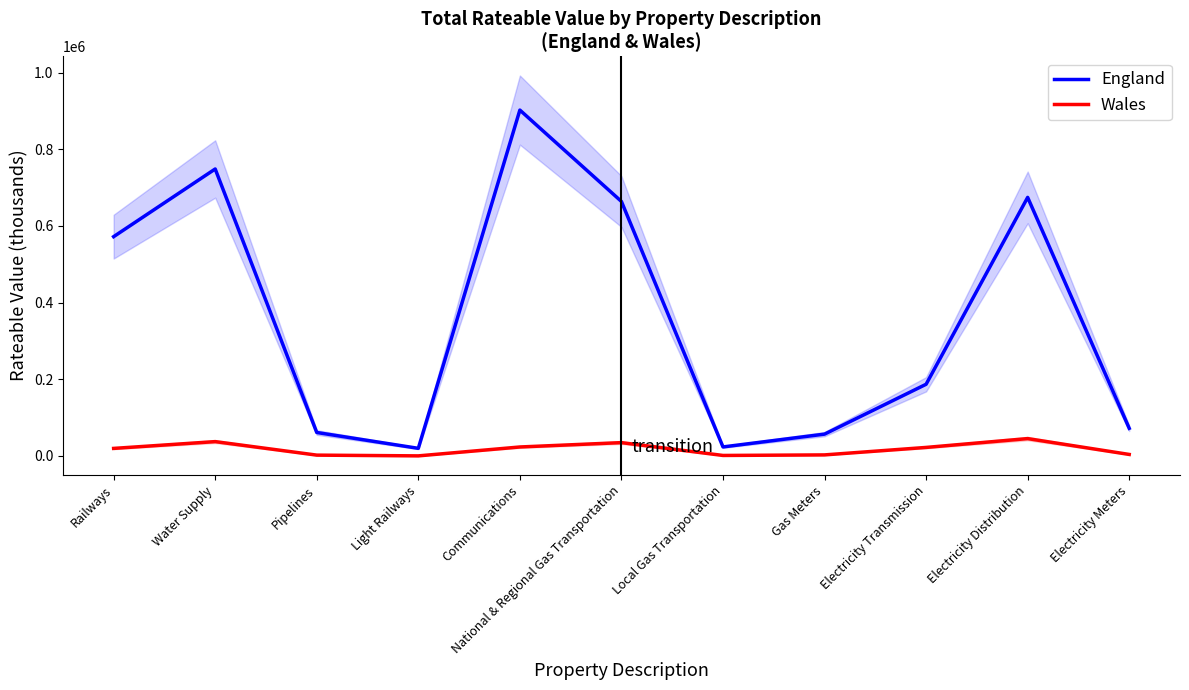

Which series has the largest total across all categories?

England